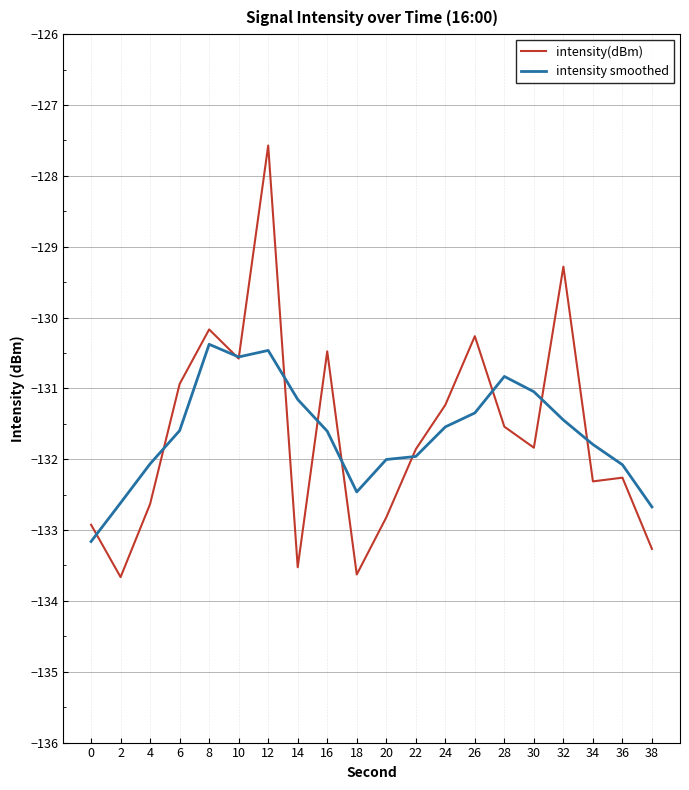

Which series has the widest spread of values?

intensity(dBm)